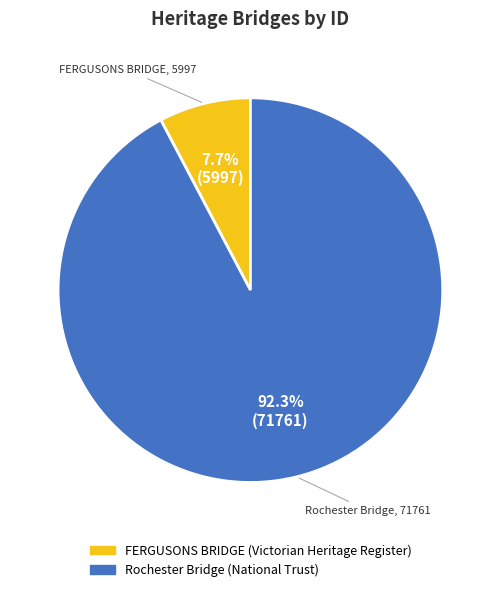

What is the majority slice?

Rochester Bridge